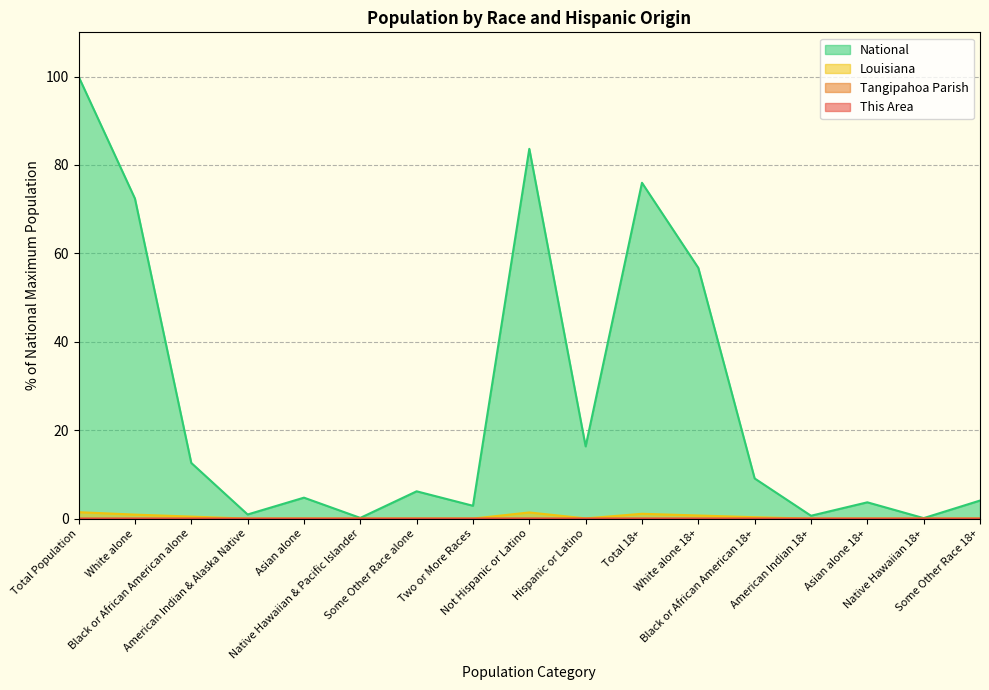

What is the label of the 2nd point from the left?

White alone